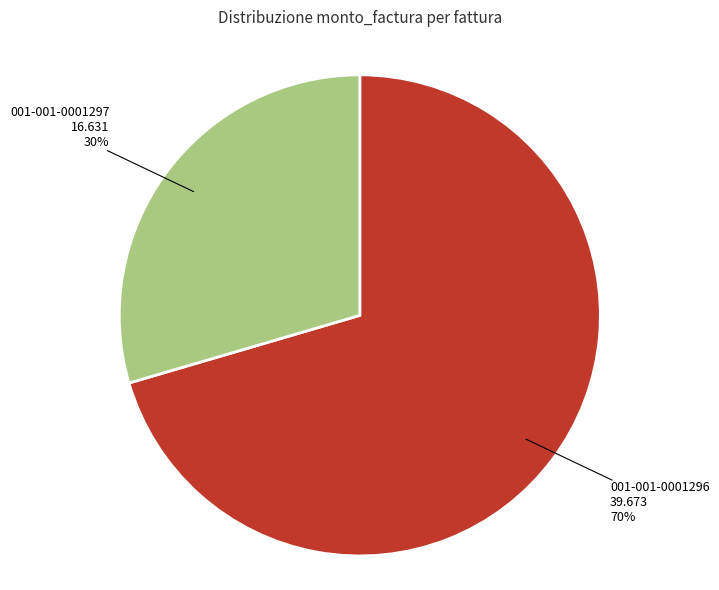

To the nearest percent, what is the average slice percentage?

50%